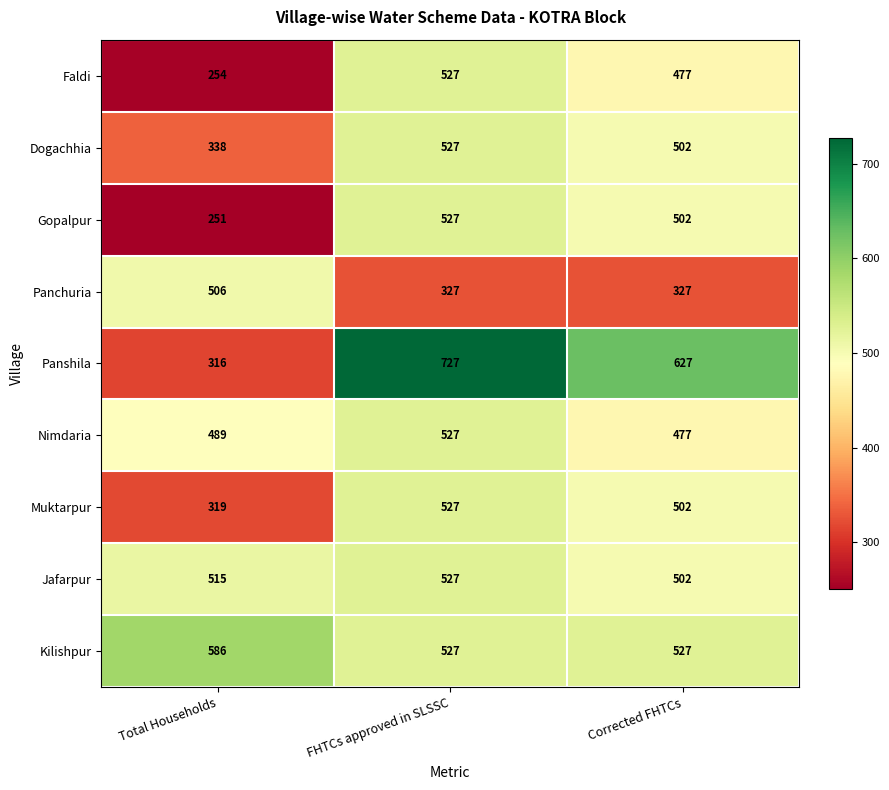

What is the minimum value shown in the chart?

251